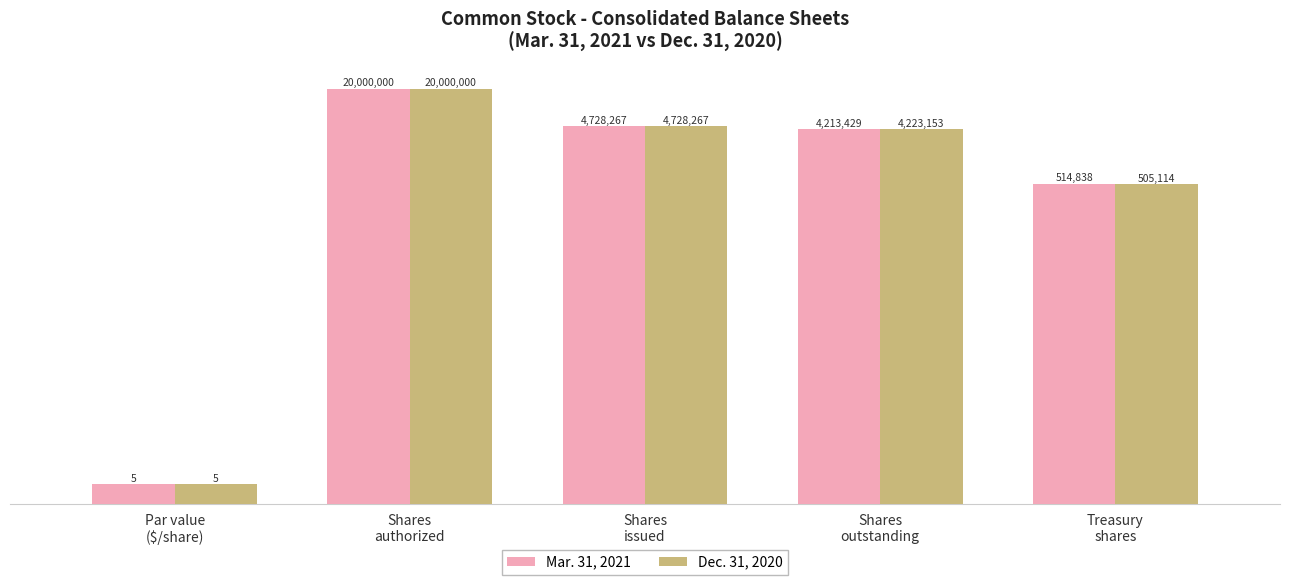

What is the value of the Dec. 31, 2020 bar at the 5th from the left?

505114